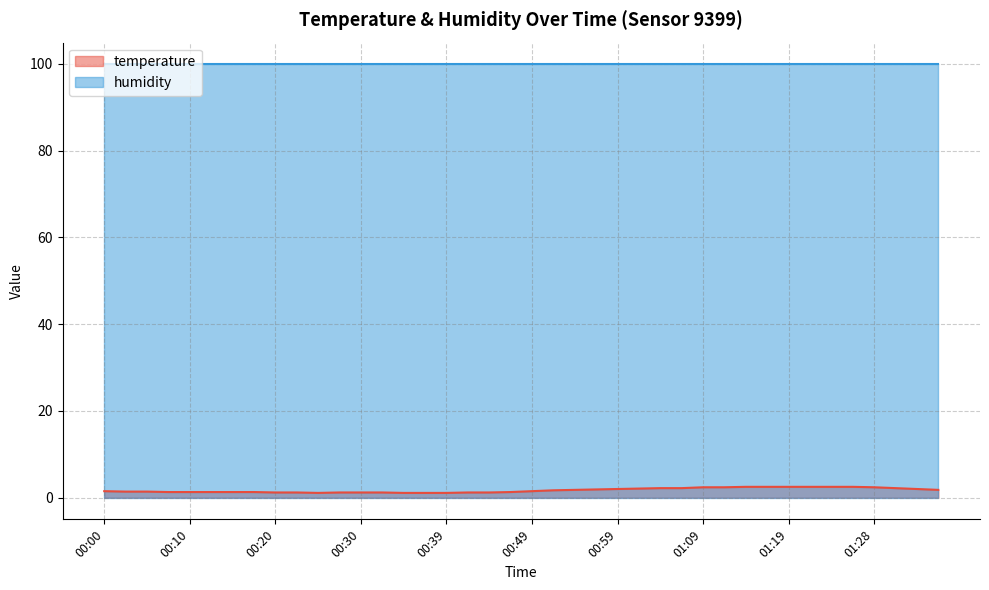

What is the sum of the values at 01:16 and 00:05?

3.9